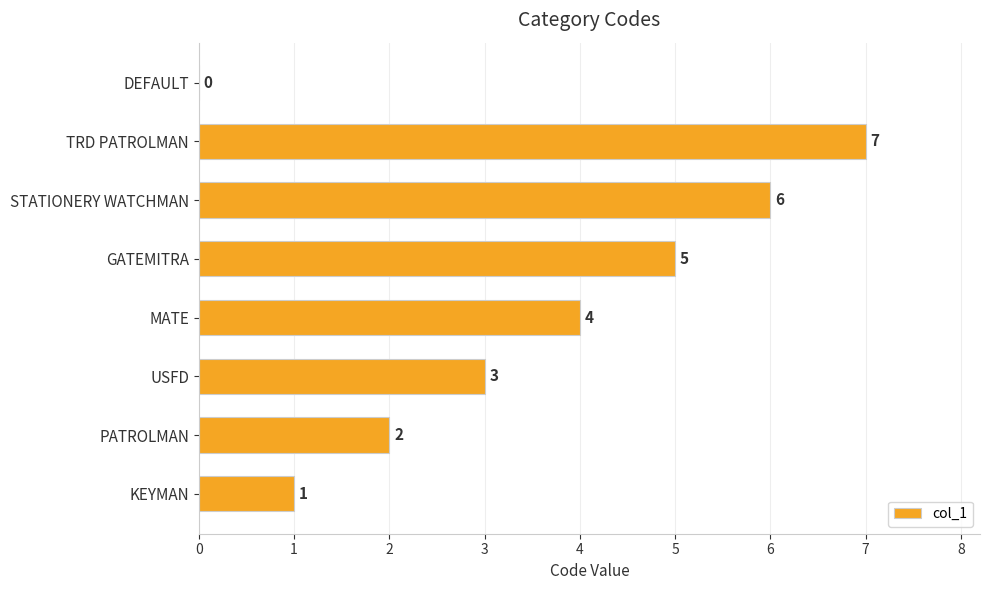

The chart shows a value of 7 at TRD PATROLMAN. True or false?

True